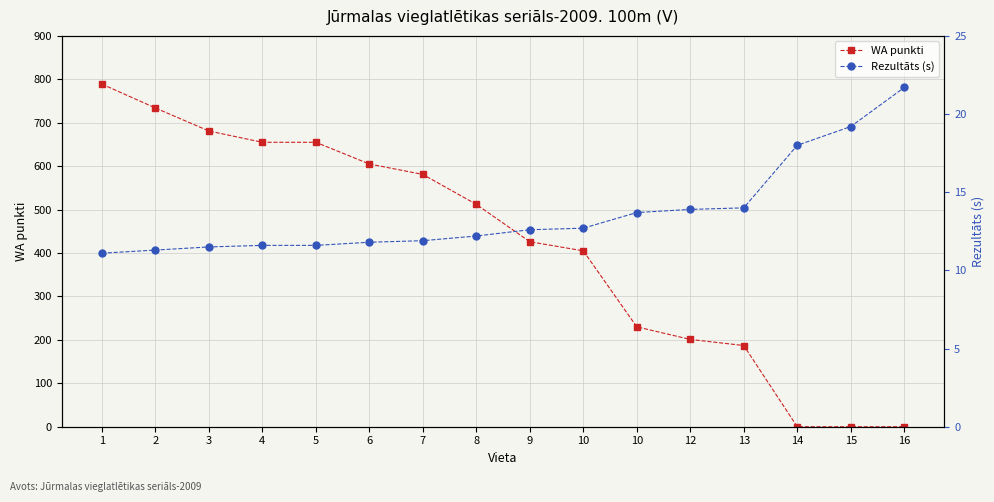

True or false: WA punkti has more than 1 interior local peaks.

False